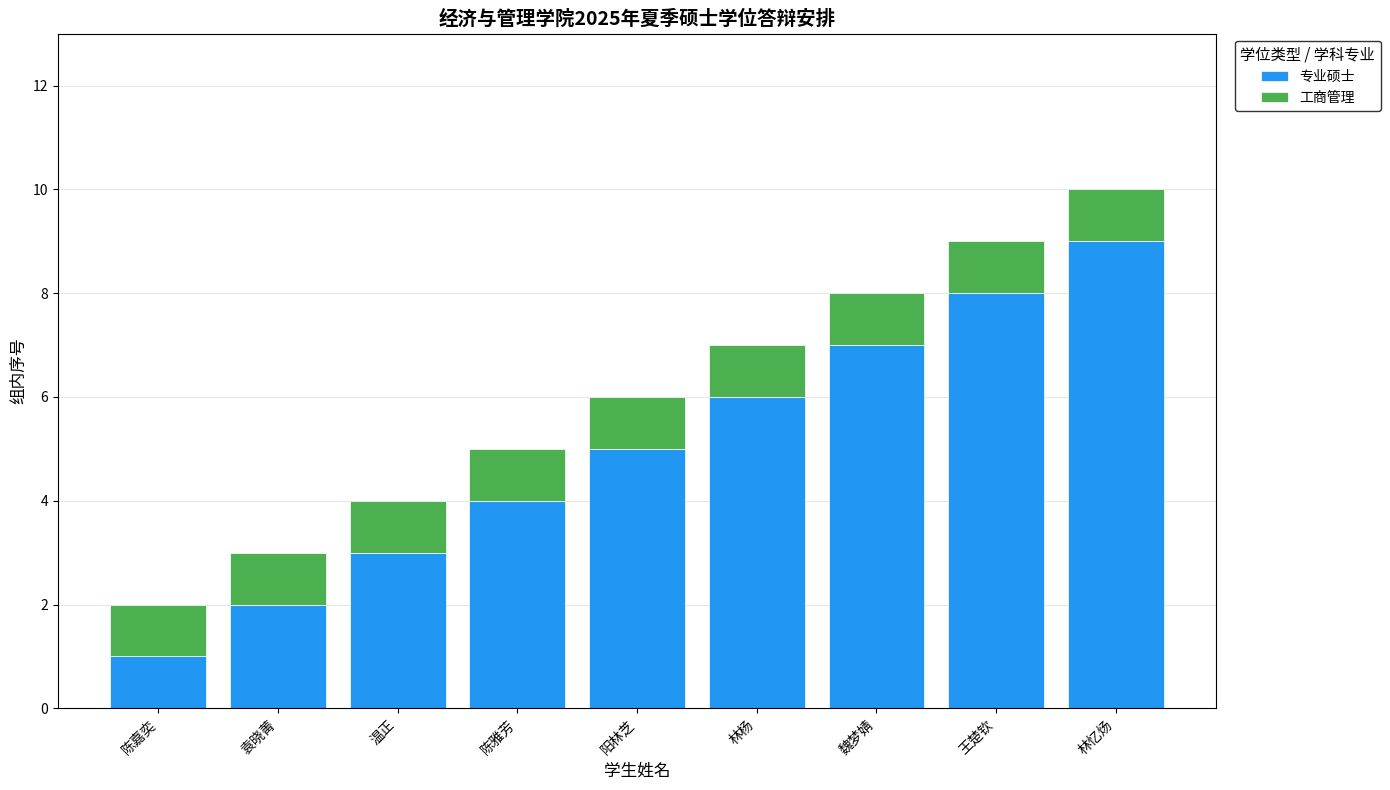

What is the total value across all series at 王楚钦?

9